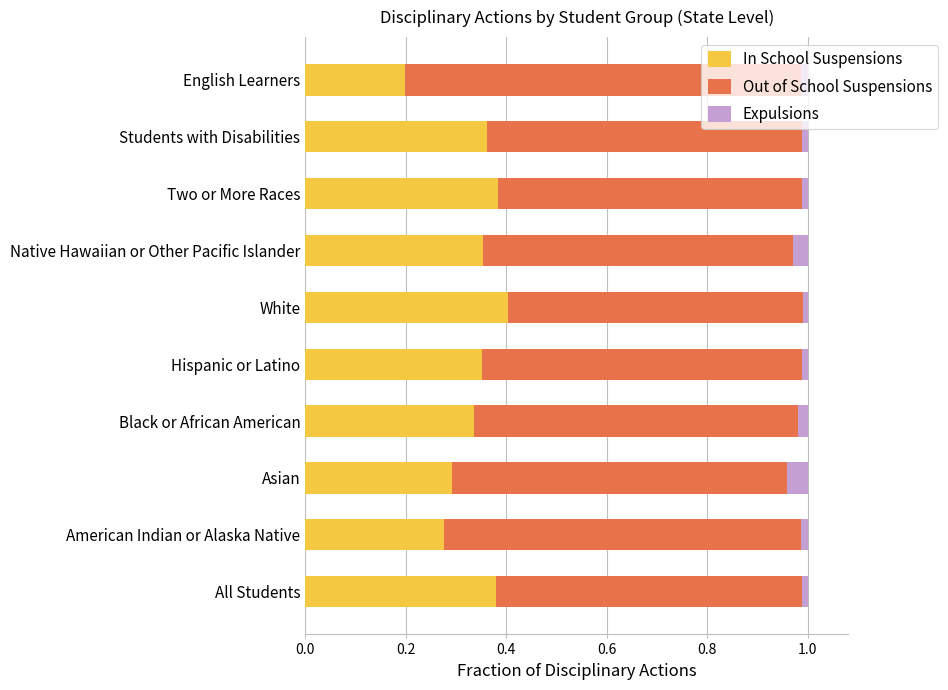

True or false: In School Suspensions has a value of 0.4 at Students with Disabilities.

True